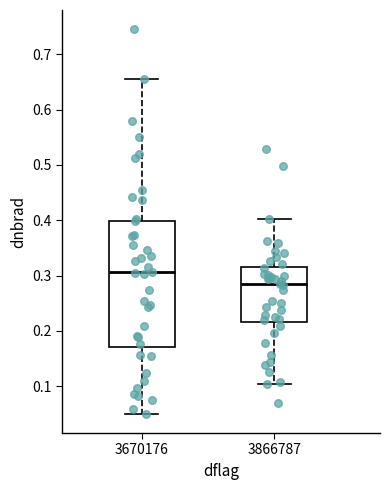

Which box has the lowest median line?

3866787